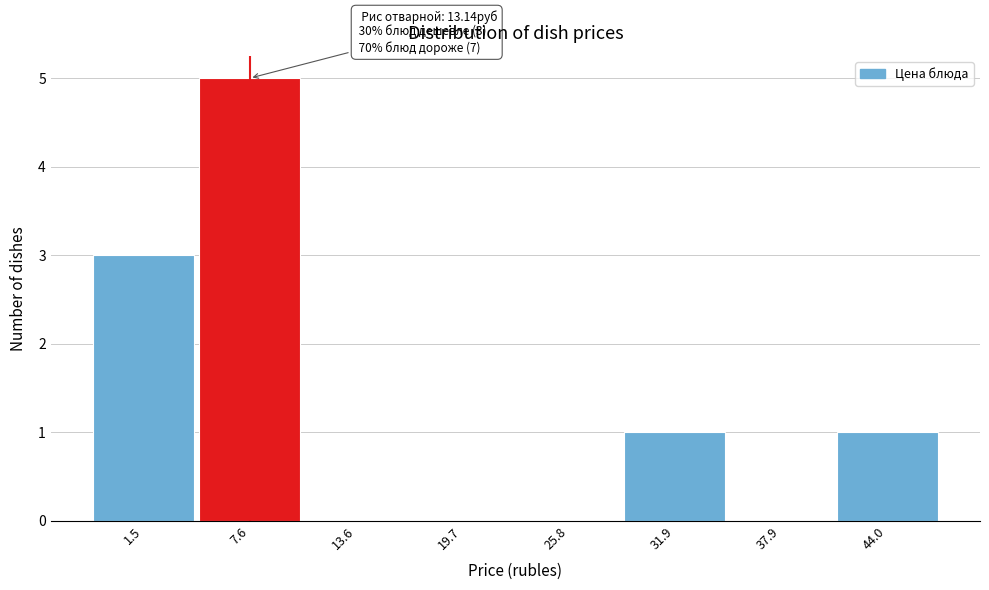

Reading right to left, extract all data points from this chart.

44.0=1	37.9=0	31.9=1	25.8=0	19.7=0	13.6=0	7.6=5	1.5=3